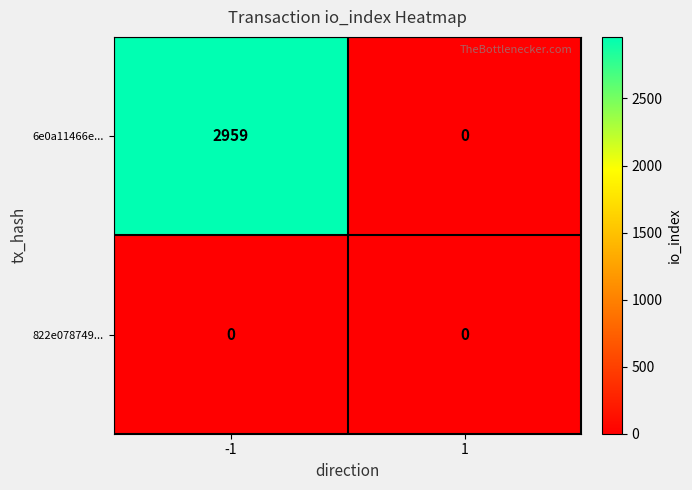

Reading left to right, what are all the values shown in this chart?

6e0a11466e...: 2959	0
822e078749...: 0	0